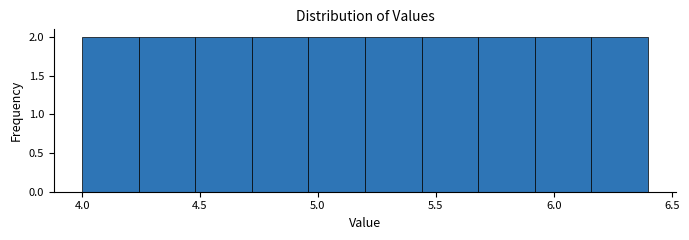

Reading left to right, transcribe this chart: for each bar, give the range it covers on the x-axis and its height. Neither the bar edges nor the heights are printed on the chart, so give them approximately, as read against the axes.

4.00 to 4.24: 2
4.24 to 4.48: 2
4.48 to 4.72: 2
4.72 to 4.96: 2
4.96 to 5.20: 2
5.20 to 5.44: 2
5.44 to 5.68: 2
5.68 to 5.92: 2
5.92 to 6.16: 2
6.16 to 6.40: 2